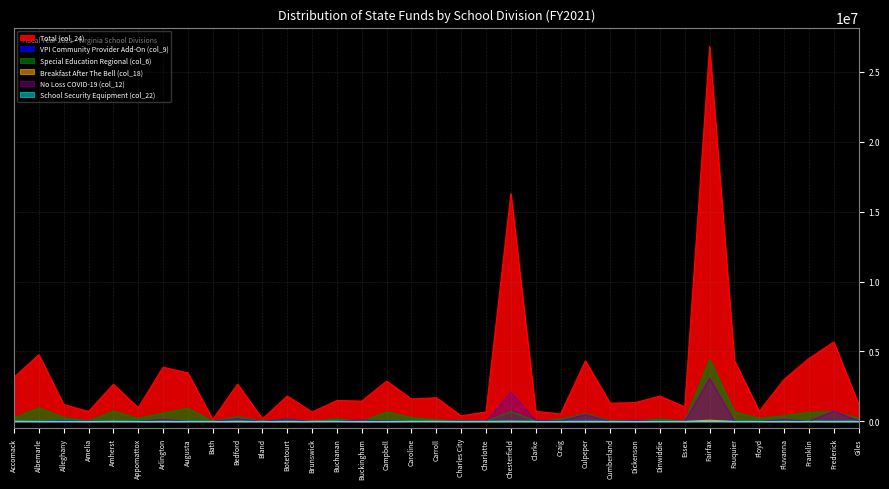

How many values in Special Education Regional (col_6) are above zero?

28